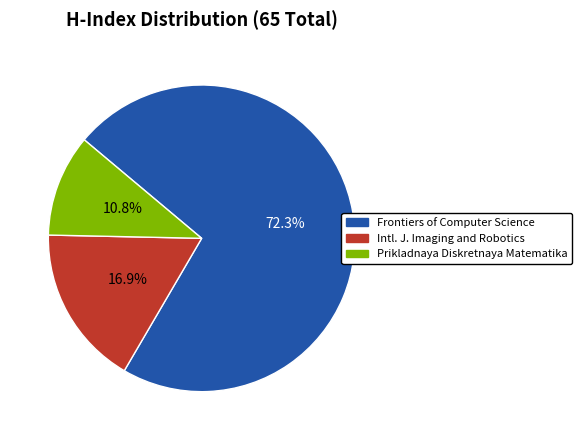

Is there any slice that represents more than half of the pie?

Yes